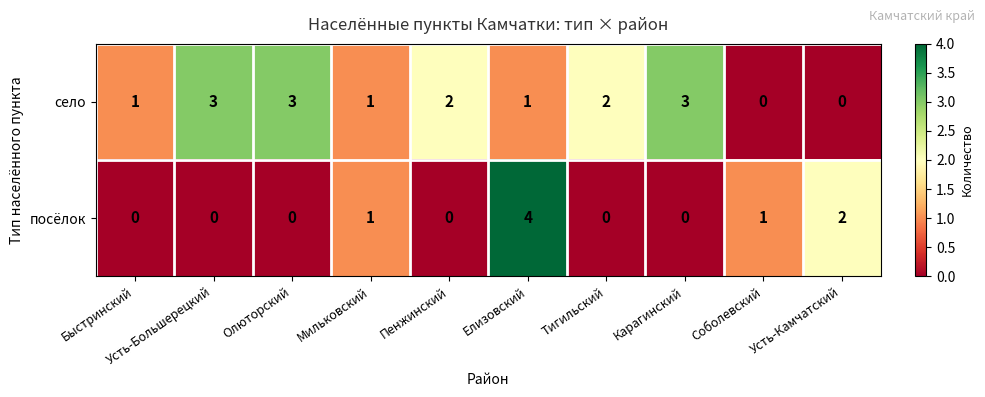

What is the spread (max minus min) of values at Быстринский?

1